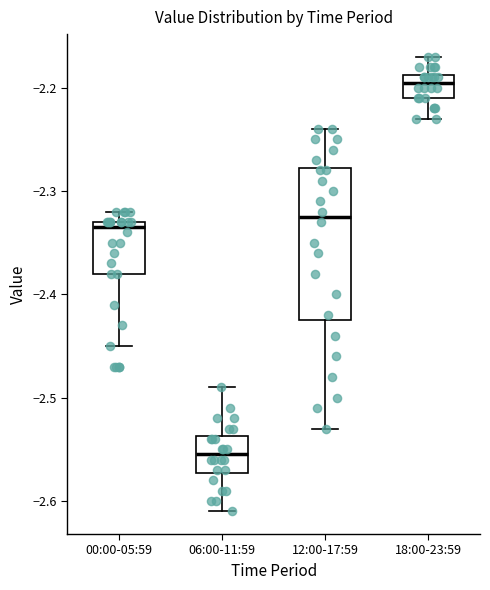

Comparing the boxes themselves (not the whiskers), which one is the tallest?

12:00-17:59